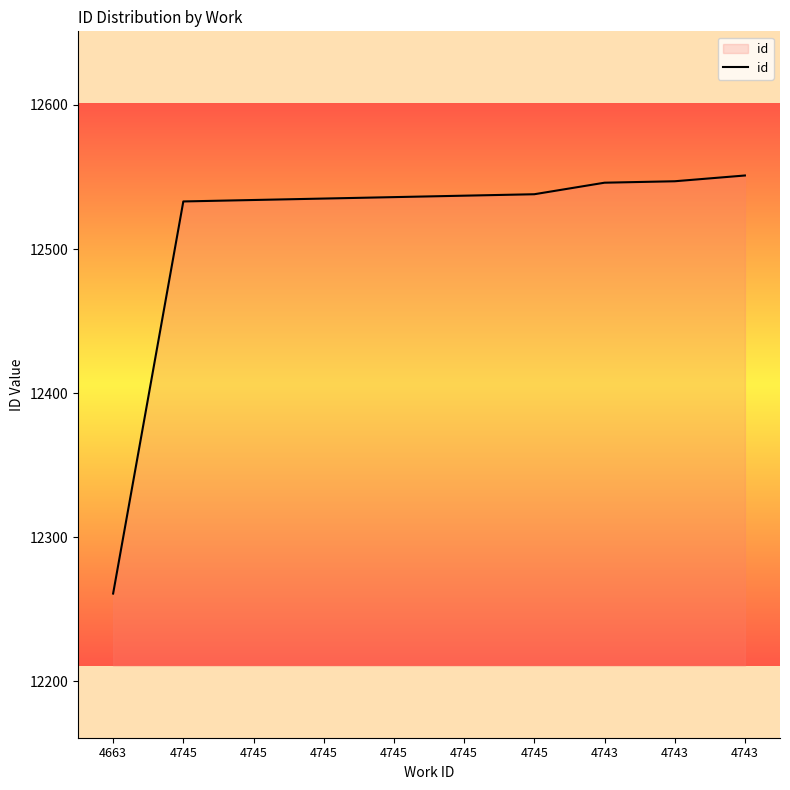

At which label is the value closest to 12406?

4745